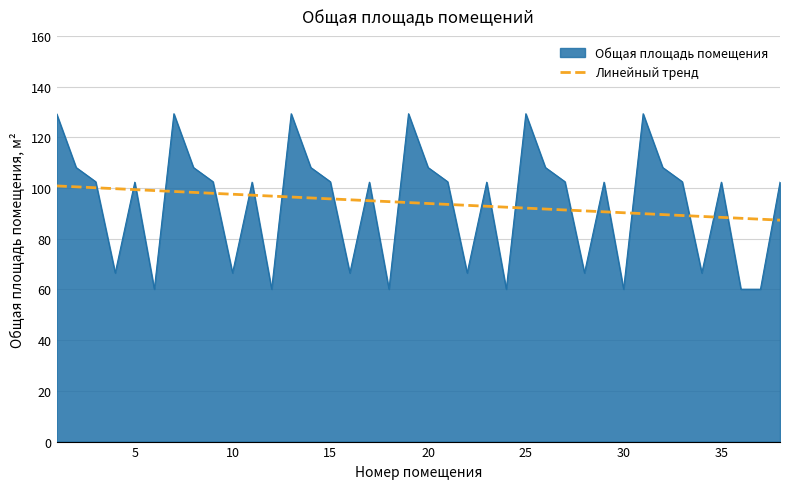

Is it true that the value at 37 is 60.1?

True